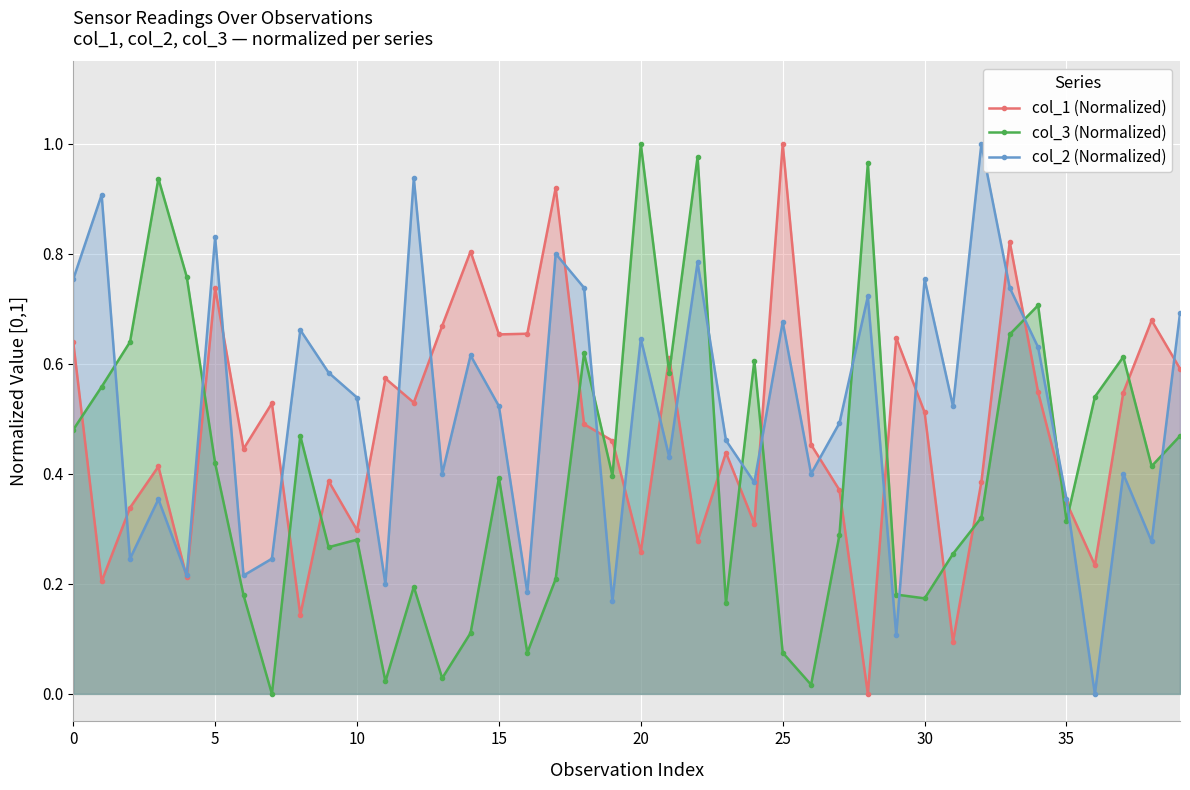

How many distinct data groups are displayed?

3